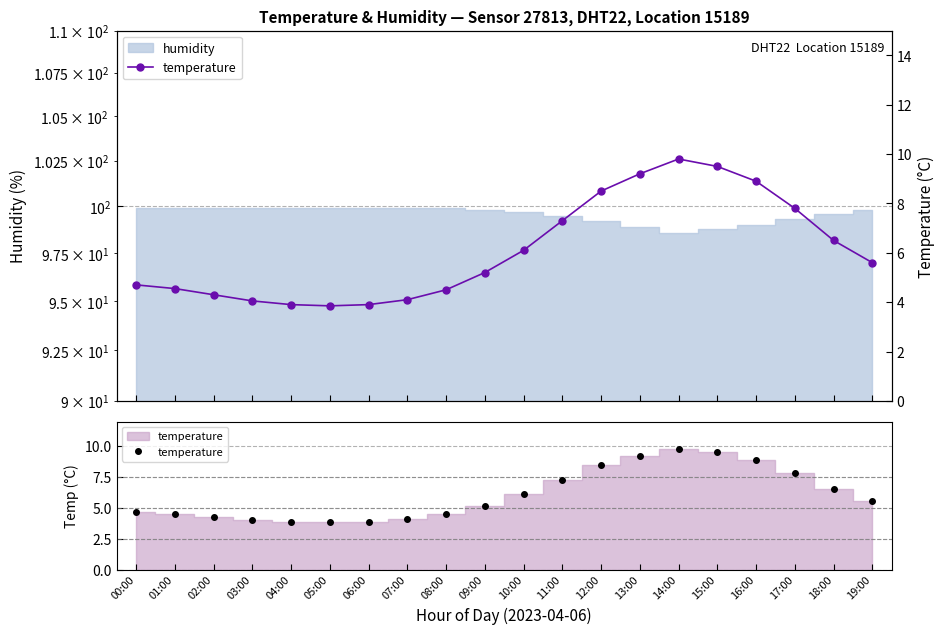

What is the average value?

6.1